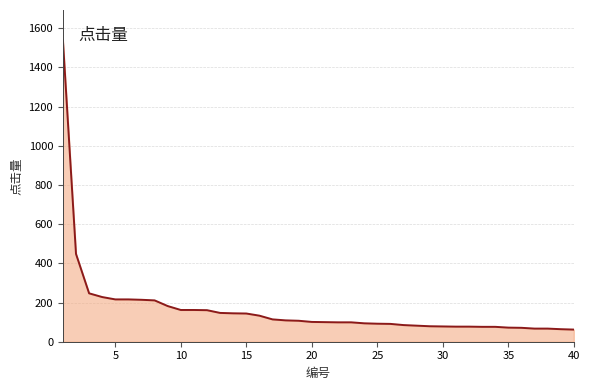

What is the maximum value shown in the chart?

1539